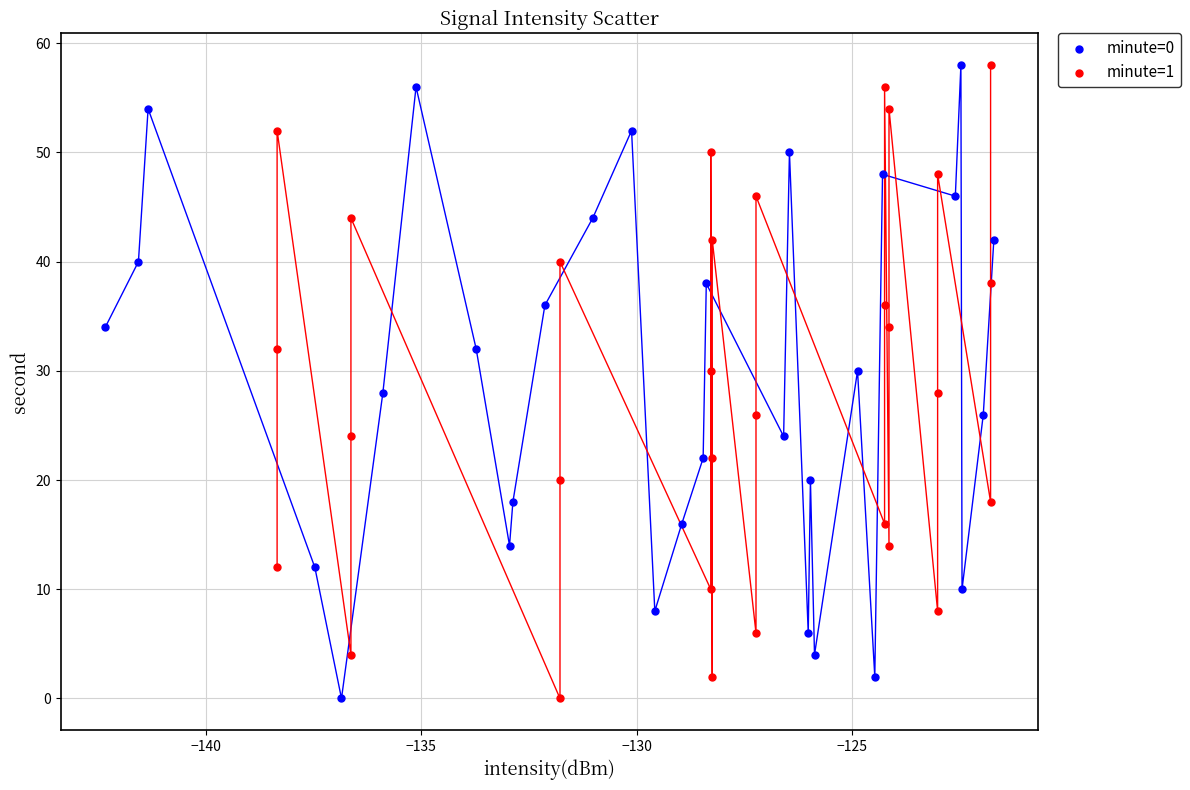

What are all the series names shown in the legend?

minute=0, minute=1